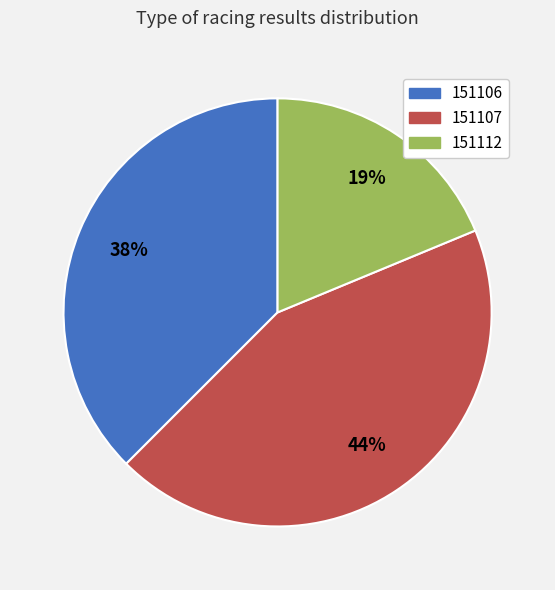

To the nearest percent, what portion does 151112 represent?

19%